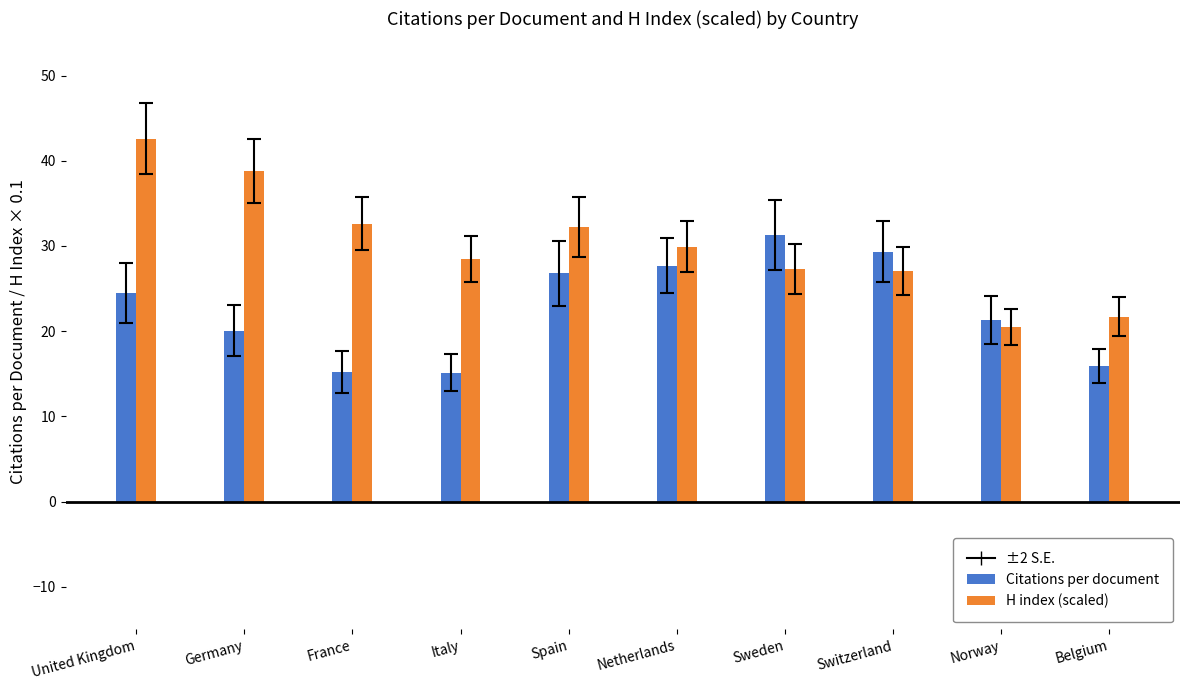

Count the number of data series in this chart.

2